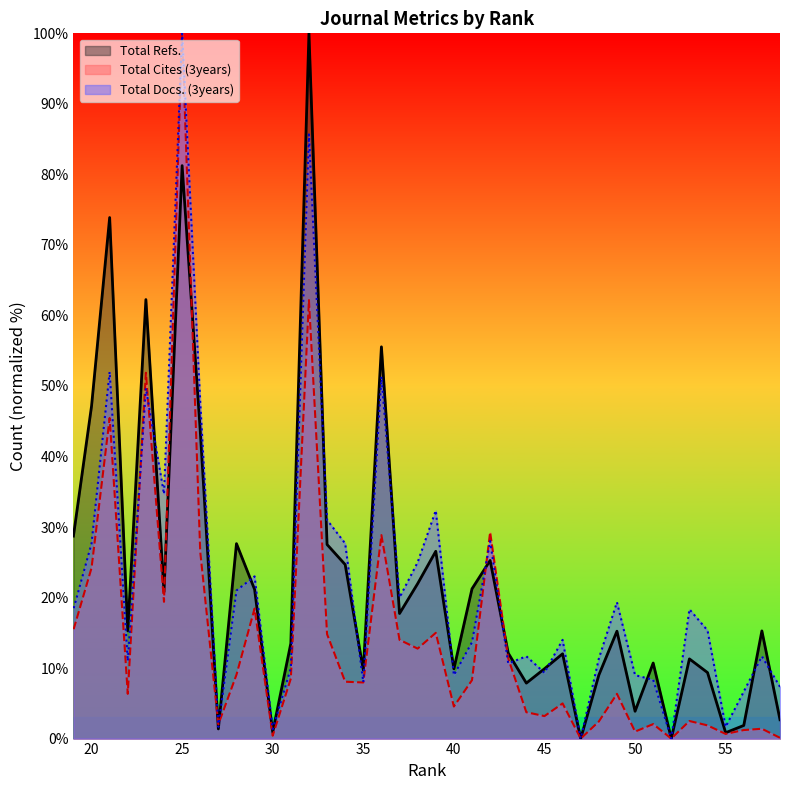

How many distinct data groups are displayed?

3